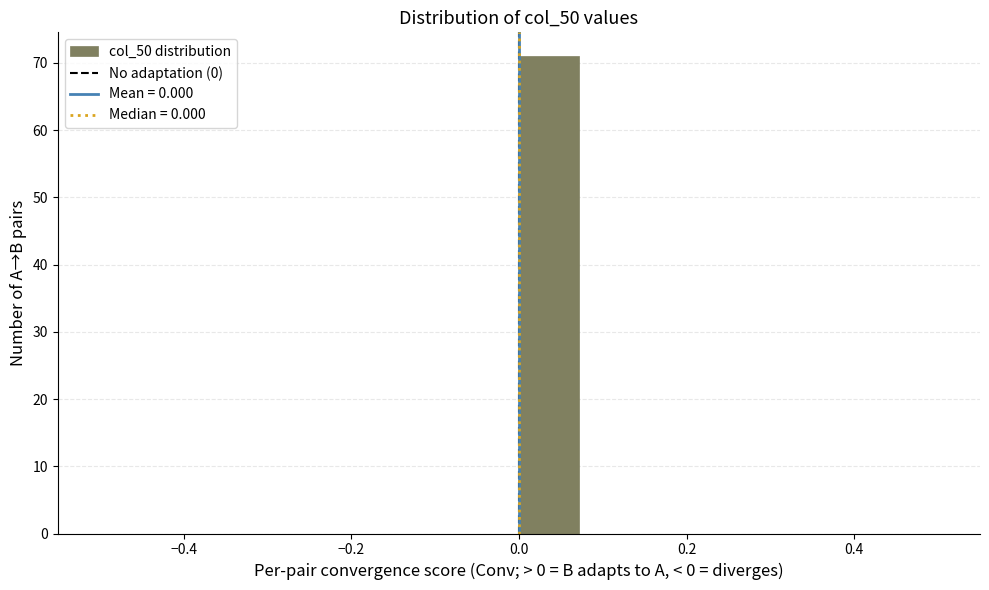

Around what value on the x-axis is the tallest bar? Give the approximate position of its centre, as read against the axis.

0.04